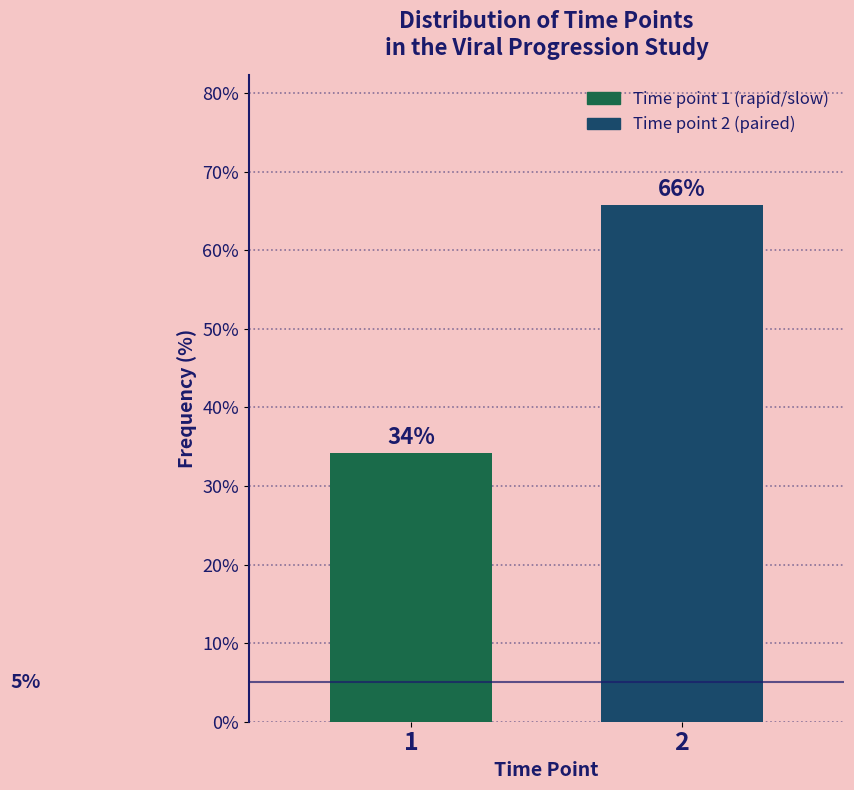

What is the ratio of the value at 1 to the value at 2?

0.5